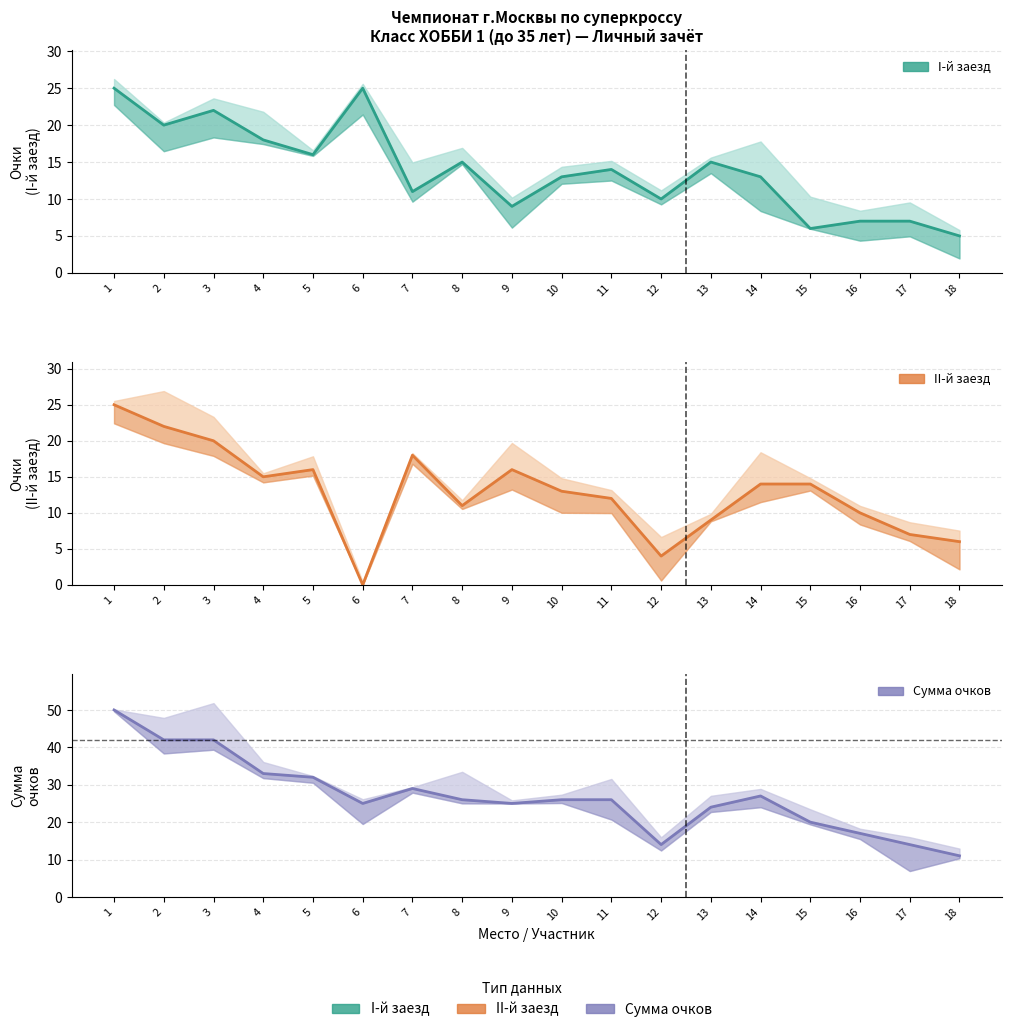

What is the sum of the II-й заезд values at 18 and 8?

17